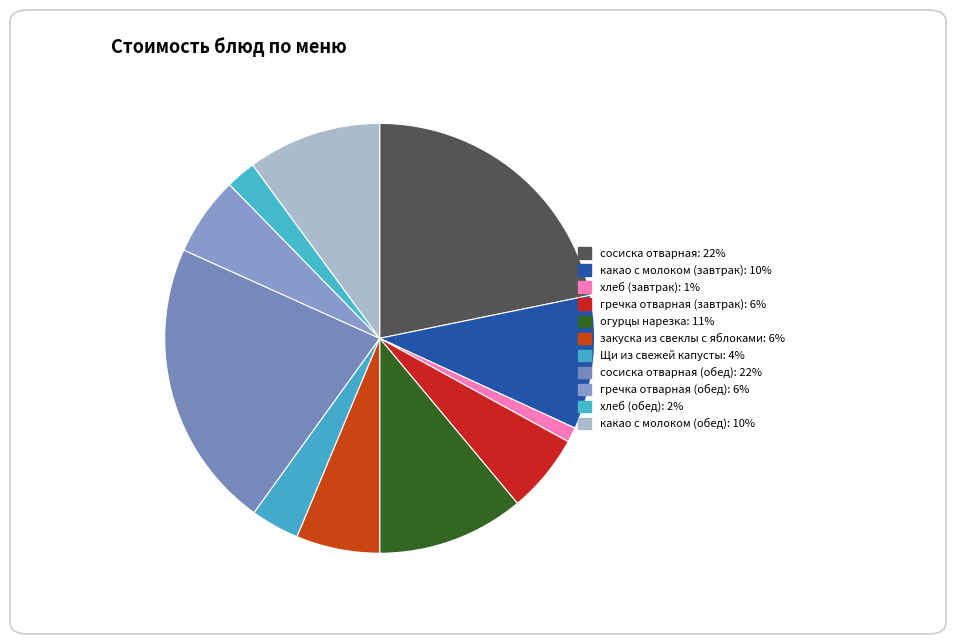

How many slices are in this pie chart?

11